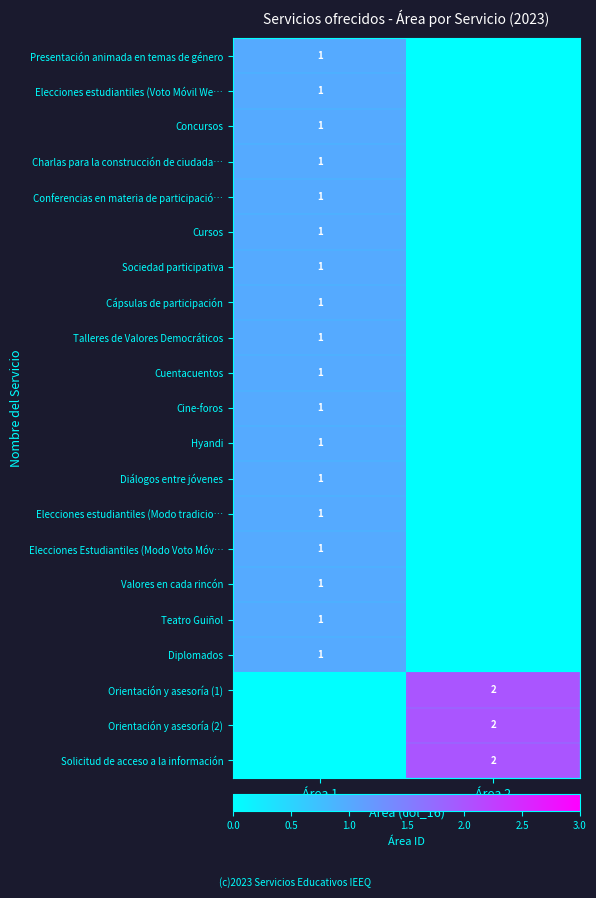

The Solicitud de acceso a la información series shows 4 at Área 2. True or false?

False